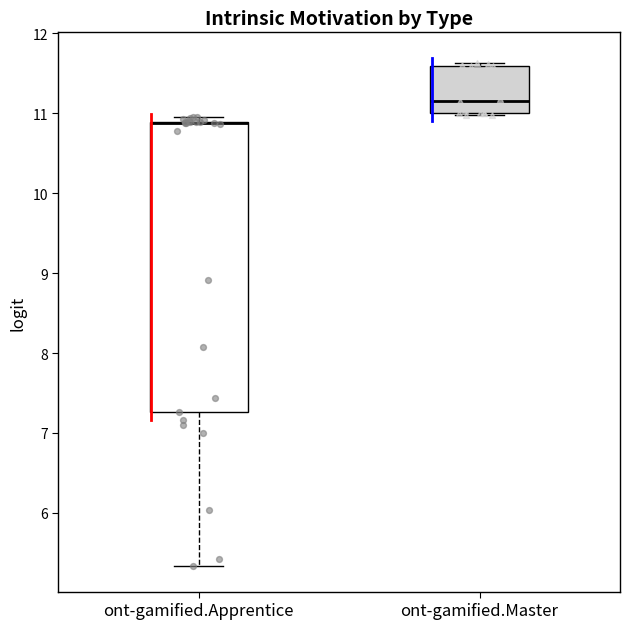

Comparing the boxes themselves (not the whiskers), which one is the tallest?

ont-gamified.Apprentice